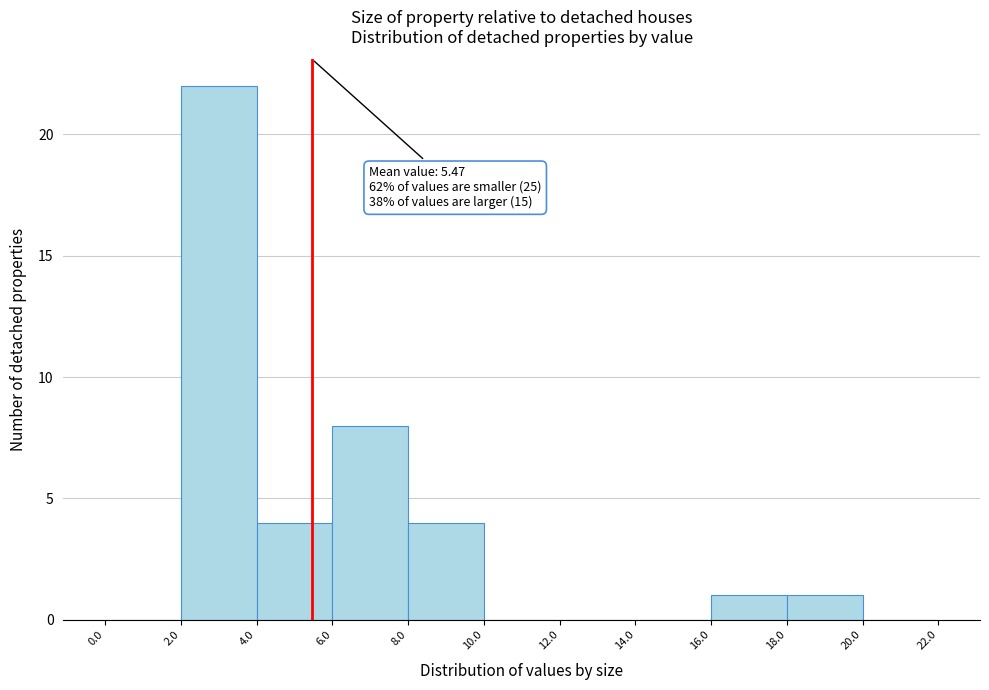

Which range on the x-axis has the tallest bar?

2.0 to 4.0